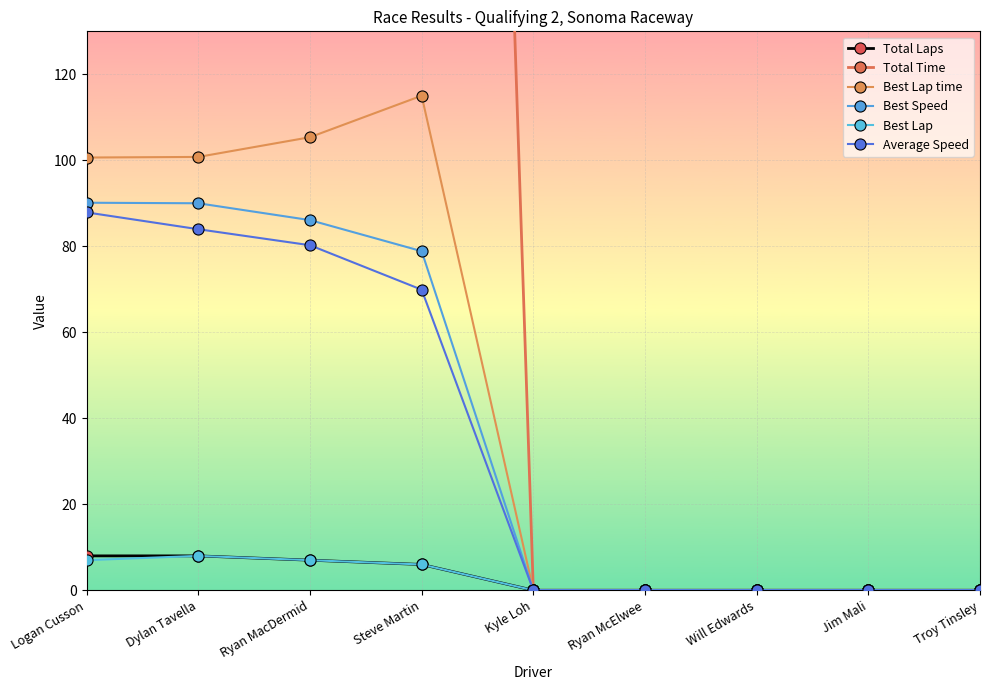

True or false: Average Speed and Best Speed intersect in this chart.

False